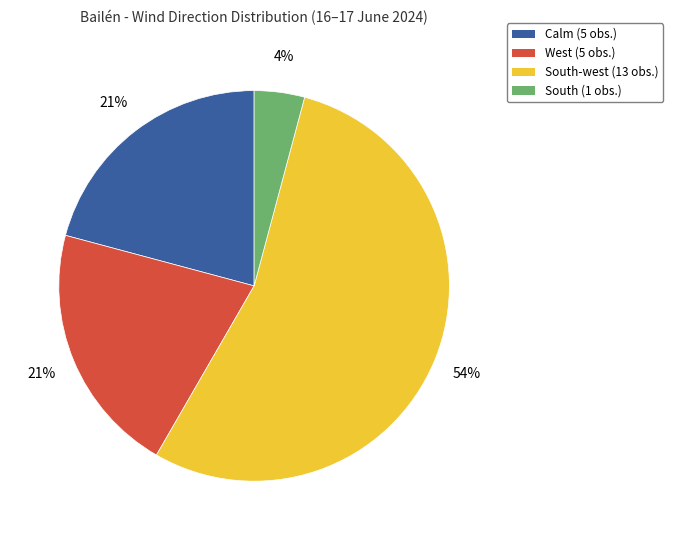

Count the number of slices in the pie.

4